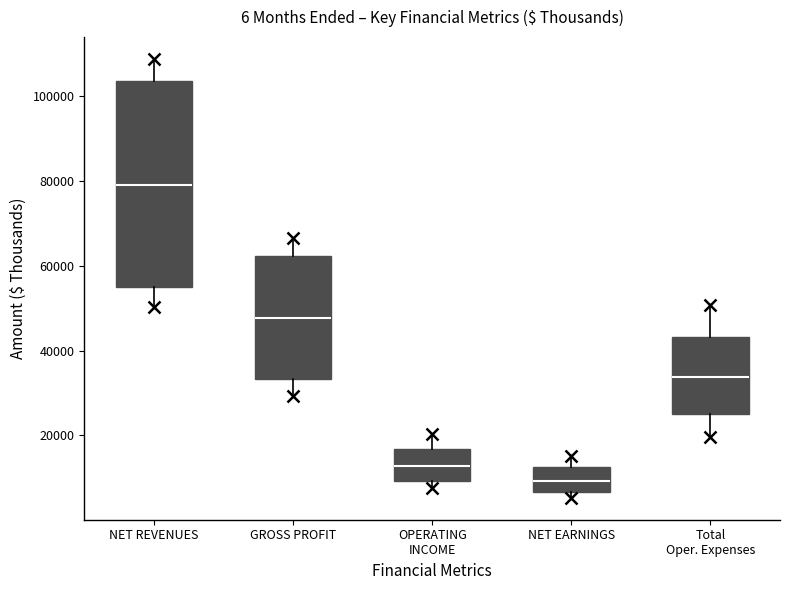

Which box's median line is the highest?

NET REVENUES